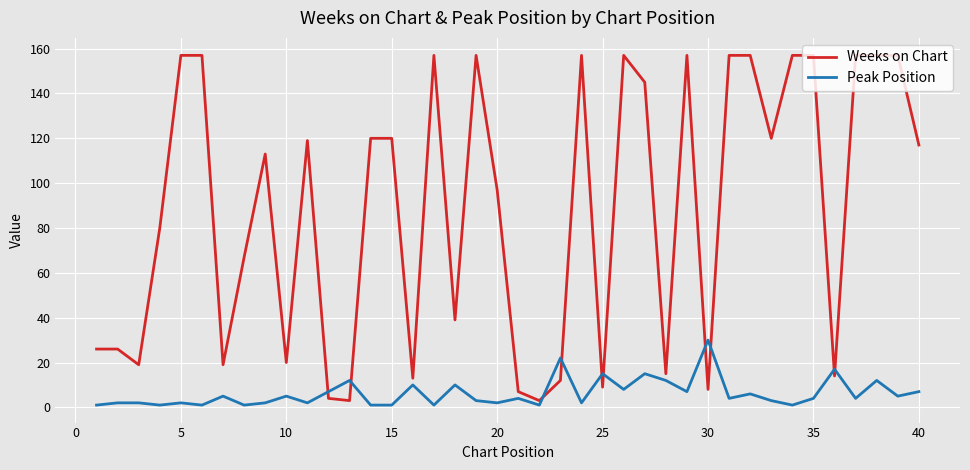

True or false: Weeks on Chart and Peak Position cross at least once.

True